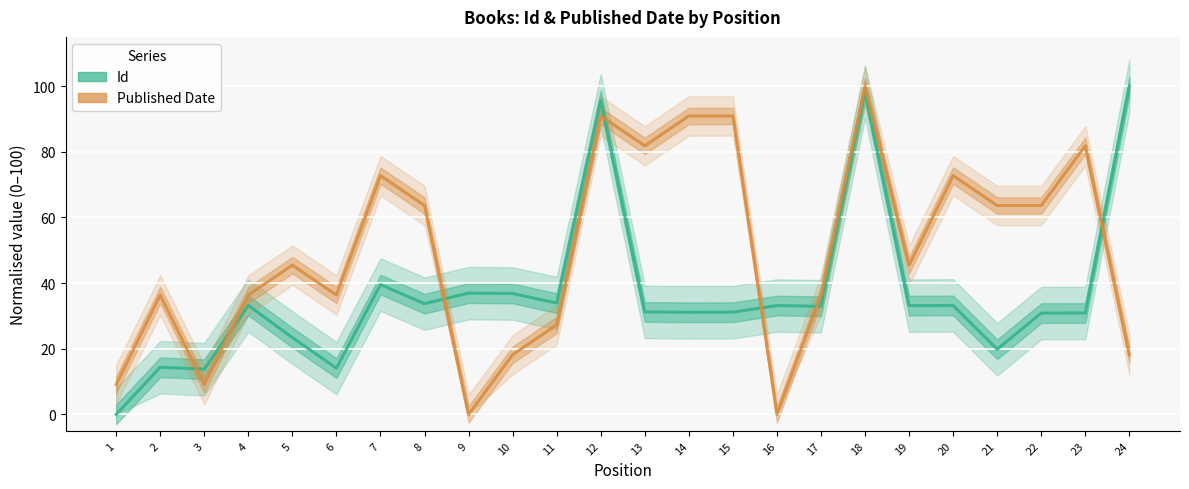

How many positive values does the Id (normalised) series have?

23